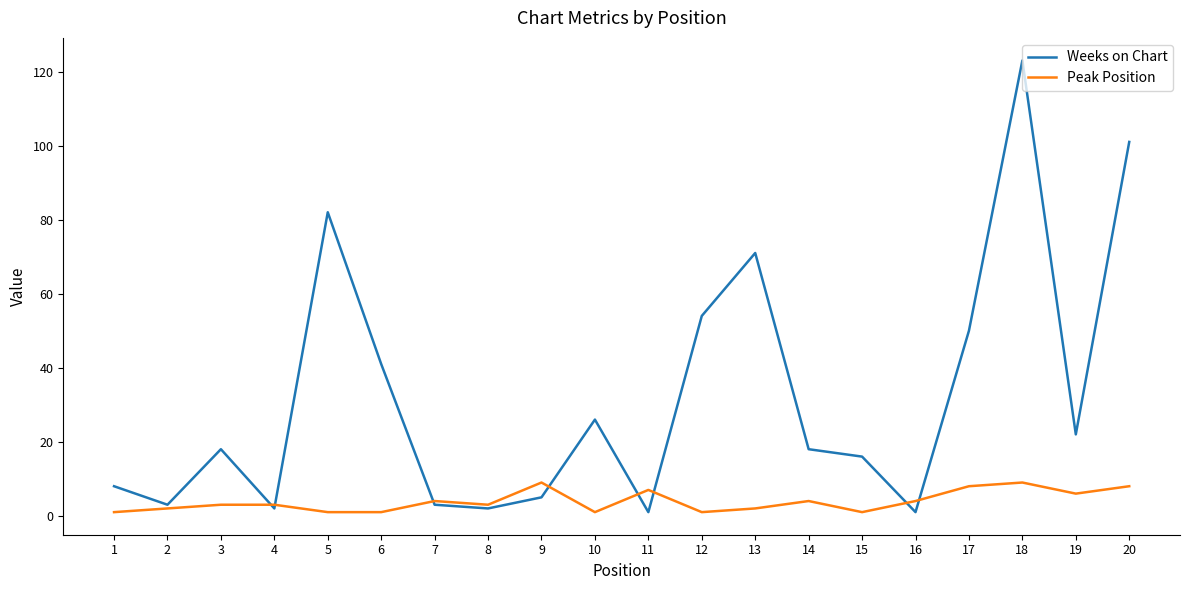

True or false: Weeks on Chart has a value of 71 at 12.

False